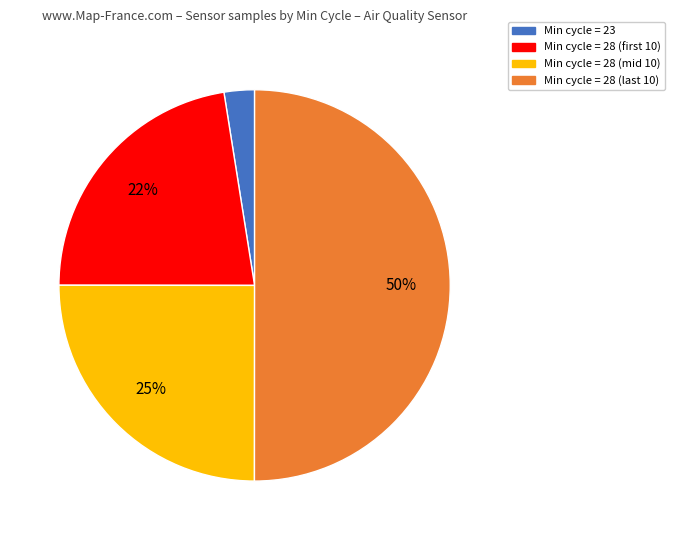

To the nearest percent, what is the average slice percentage?

25%